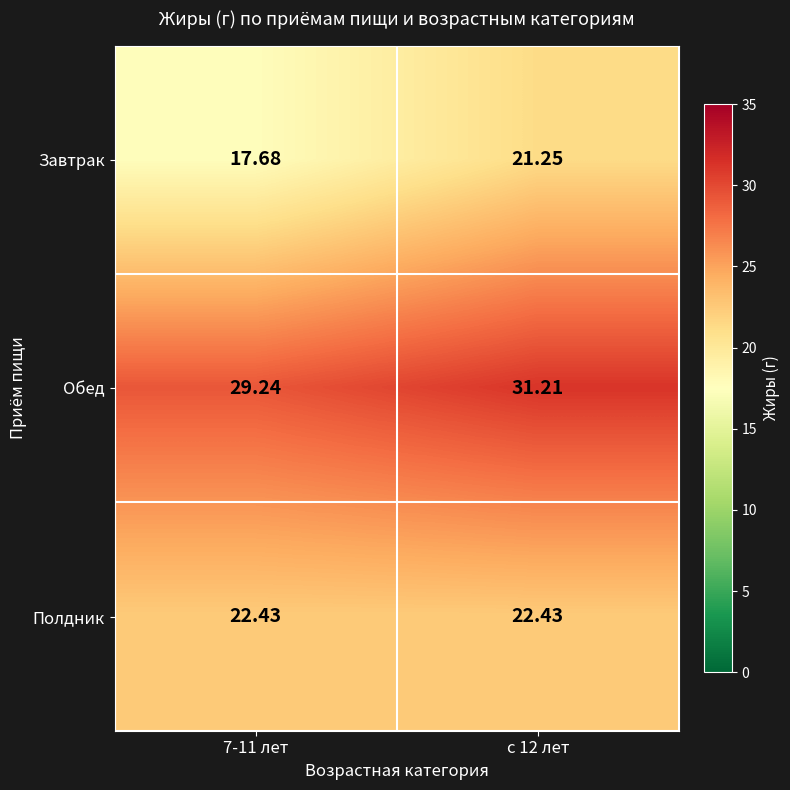

Rank the series at с 12 лет from lowest to highest value.

Завтрак, Полдник, Обед